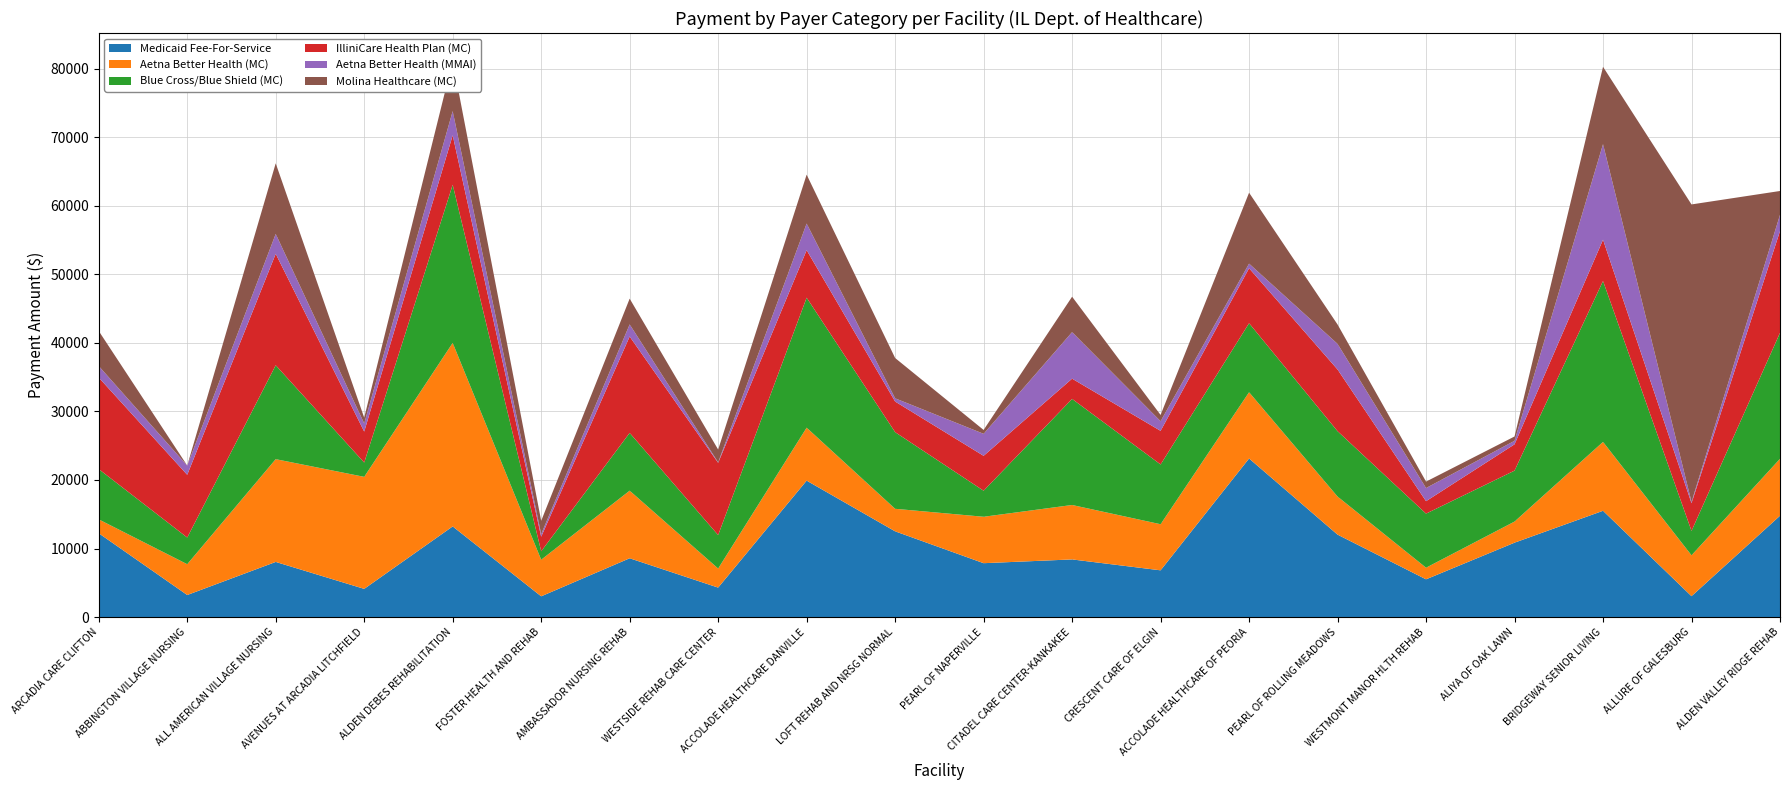

Reading left to right, extract all data points from this chart.

Medicaid Fee-For-Service: 12225.7	3220.8	8043.0	4115.0	13222.3	3028.6	8577.4	4299.8	19901.2	12507.3	7860.4	8410.0	6819.9	23130.4	12024.0	5508.1	10852.0	15501.8	3049.0	14781.2
Aetna Better Health (MC): 2023.7	4491.8	14987.9	16337.5	26763.3	5335.9	9859.0	2780.3	7720.8	3284.7	6770.5	7937.0	6721.8	9662.9	5553.9	1692.7	3077.6	10045.0	5963.3	8301.4
Blue Cross/Blue Shield (MC): 7334.0	3888.6	13697.9	2081.2	23062.6	1228.8	8423.6	4880.6	18960.7	11176.9	3797.5	15470.6	8715.5	10067.0	9532.7	7887.1	7429.5	23469.8	3555.8	18370.3
IlliniCare Health Plan (MC): 13352.9	9145.9	16248.6	4517.6	7213.5	2123.7	14057.5	10536.9	6929.7	4467.6	5088.8	2954.1	4902.2	8013.2	8998.8	1815.0	3835.4	6023.0	4040.9	14841.1
Aetna Better Health (MMAI): 1681.3	1346.6	2901.5	1186.9	3529.4	391.3	1766.0	70.8	3879.4	468.5	3210.3	6786.9	1407.2	676.2	3734.2	1917.6	513.4	13937.3	186.3	2369.0
Molina Healthcare (MC): 5105.7	5.5	10297.6	847.0	7331.4	1926.7	3758.3	1864.2	7131.9	5878.3	563.7	5166.1	912.8	10341.9	2825.2	938.1	630.9	11273.8	43386.2	3477.9